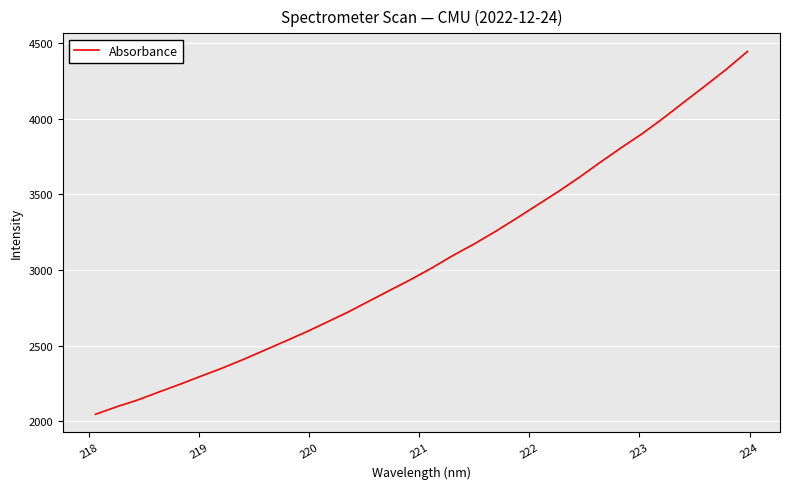

What is the difference between the maximum and minimum values?

2400.4